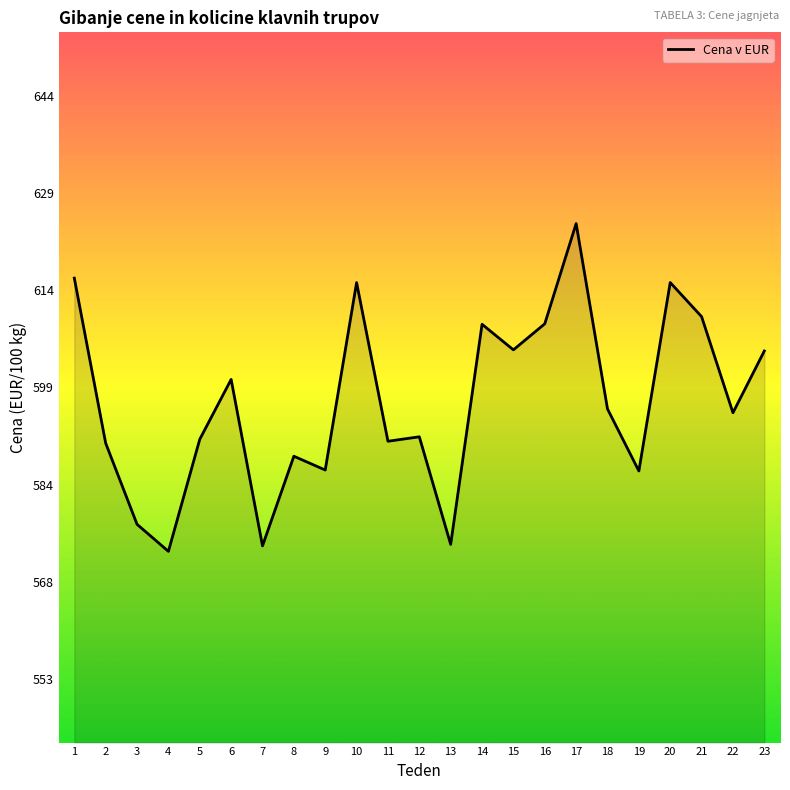

What is the difference between the maximum and minimum values?

51.4